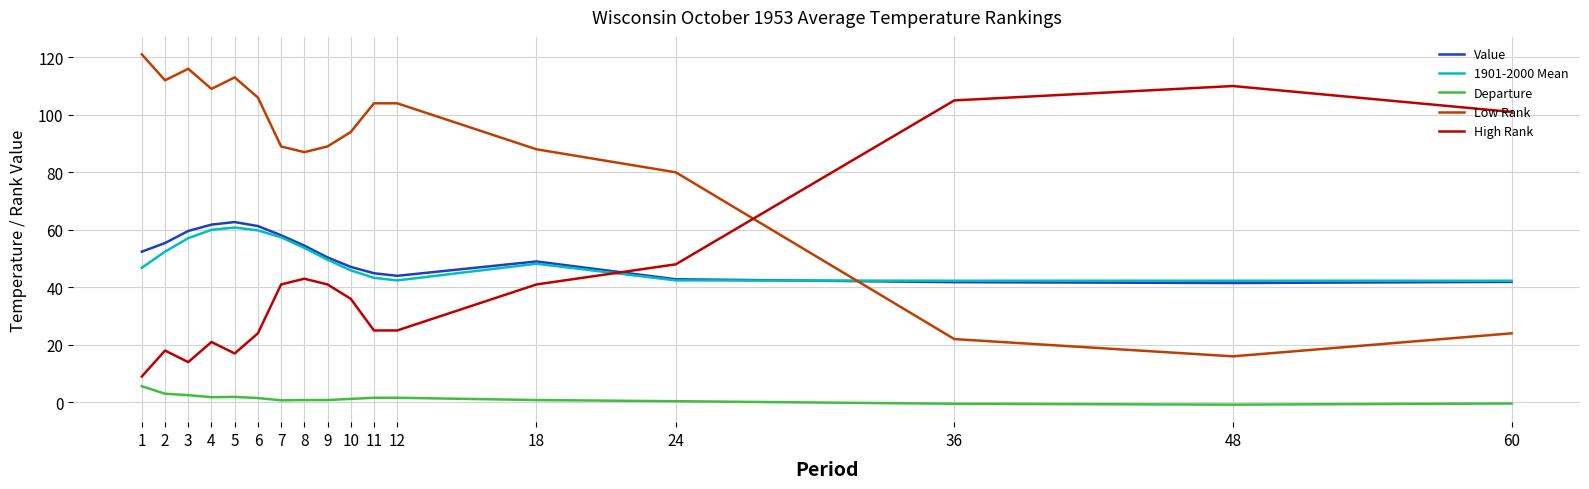

True or false: 1901-2000 Mean and Departure cross at least once.

False